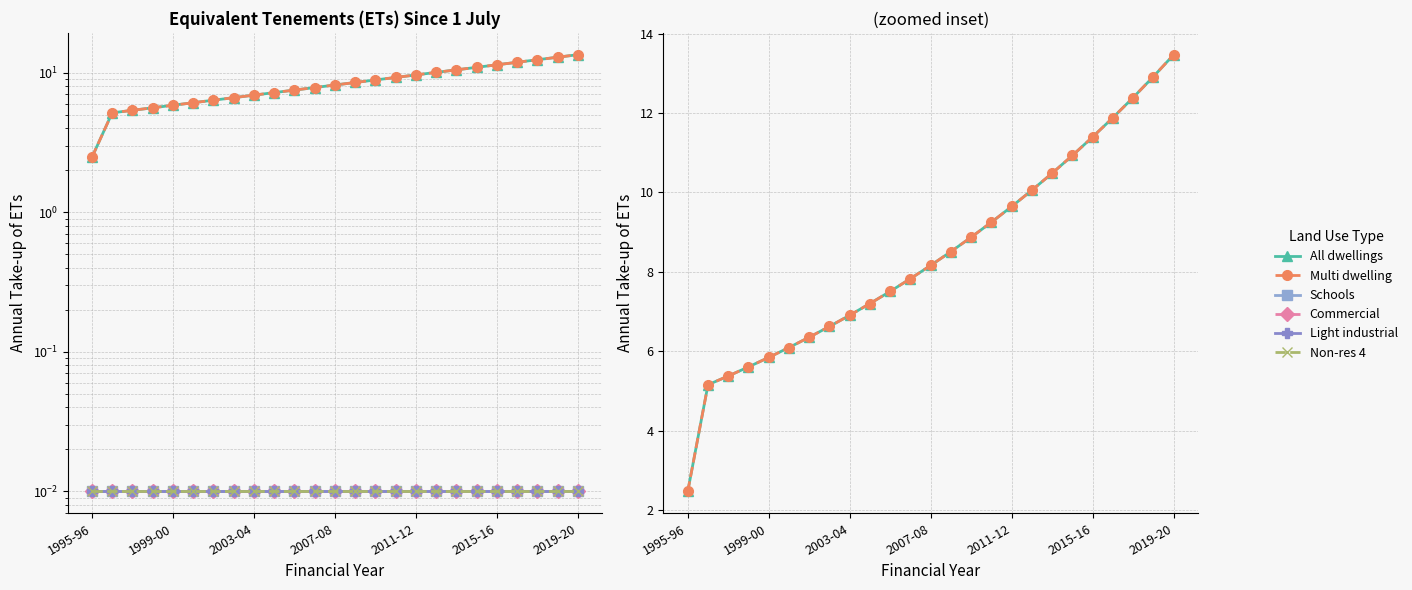

True or false: All dwellings has more than 2 points higher than both neighbors.

False